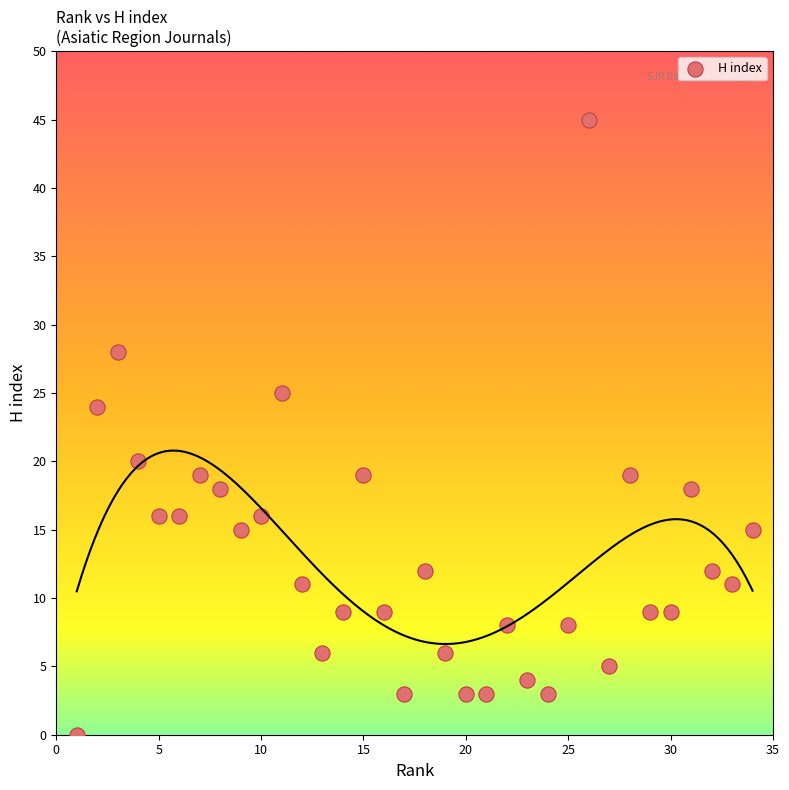

What is the range of X values (max minus min)?

33